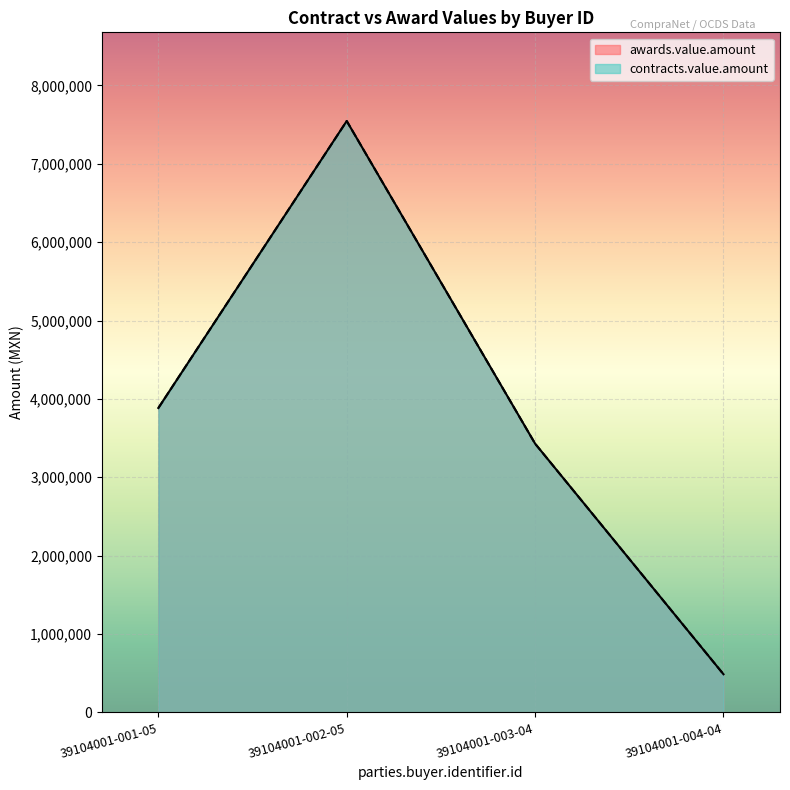

What is the minimum value for contracts.value.amount?

486398.9